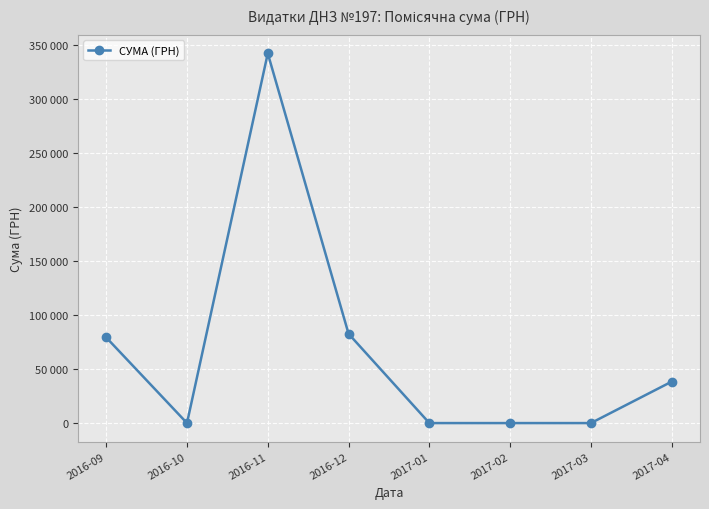

Reading right to left, transcribe all the data shown in this chart.

38335.8	0.0	0.0	0.0	82562.0	341851.2	0.0	79177.0